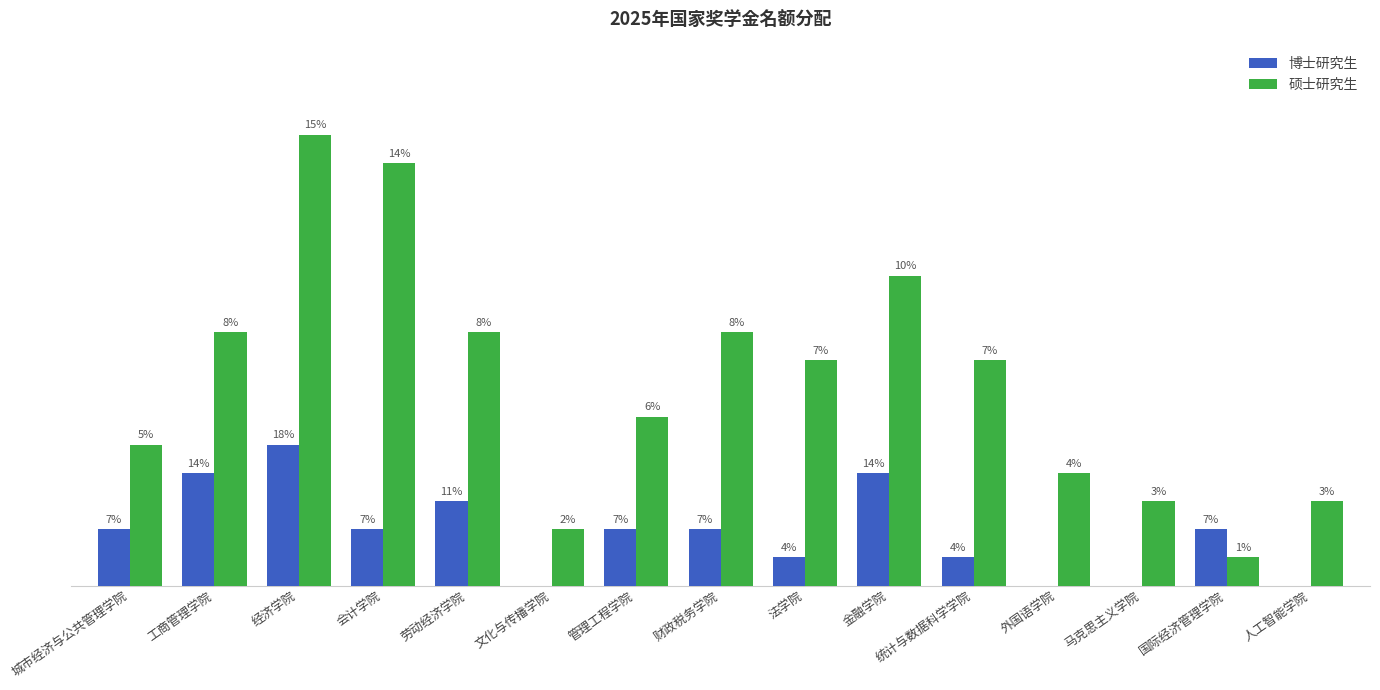

Is the value of 博士研究生 at 马克思主义学院 greater than the value of 硕士研究生 at 经济学院?

No